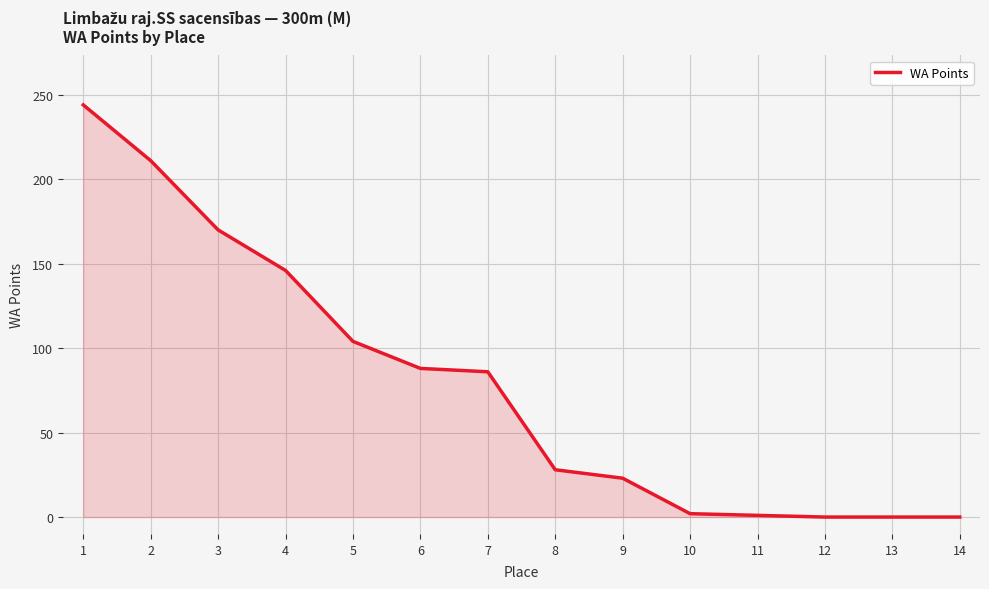

Does the chart have visible grid lines?

Yes